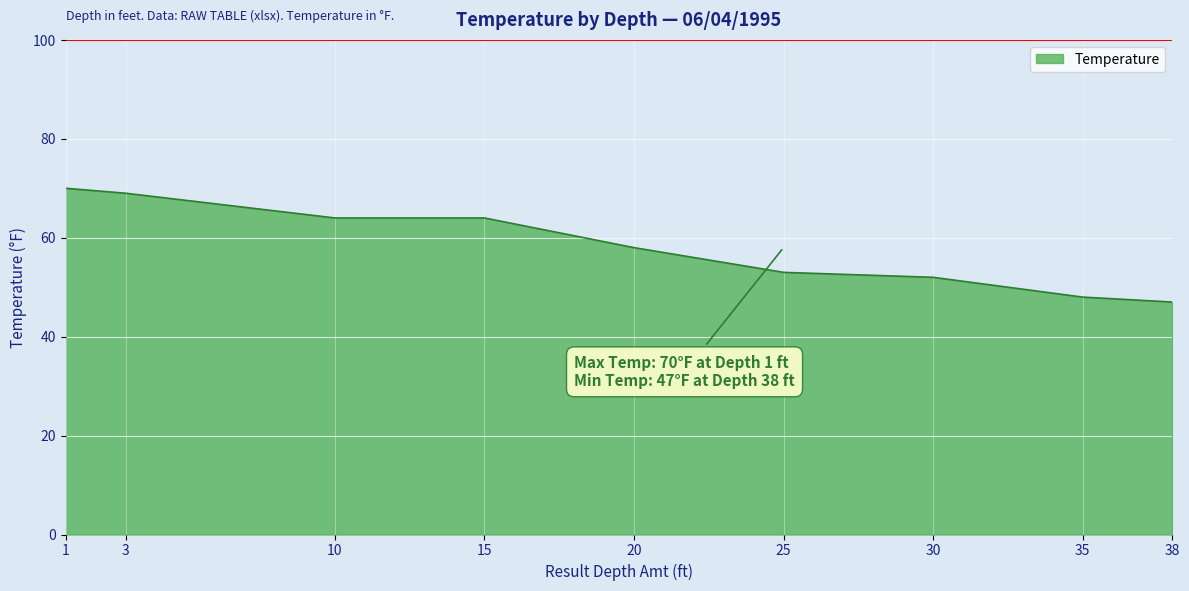

Reading left to right, transcribe all the data shown in this chart.

1=70	3=69	10=64	15=64	20=58	25=53	30=52	35=48	38=47